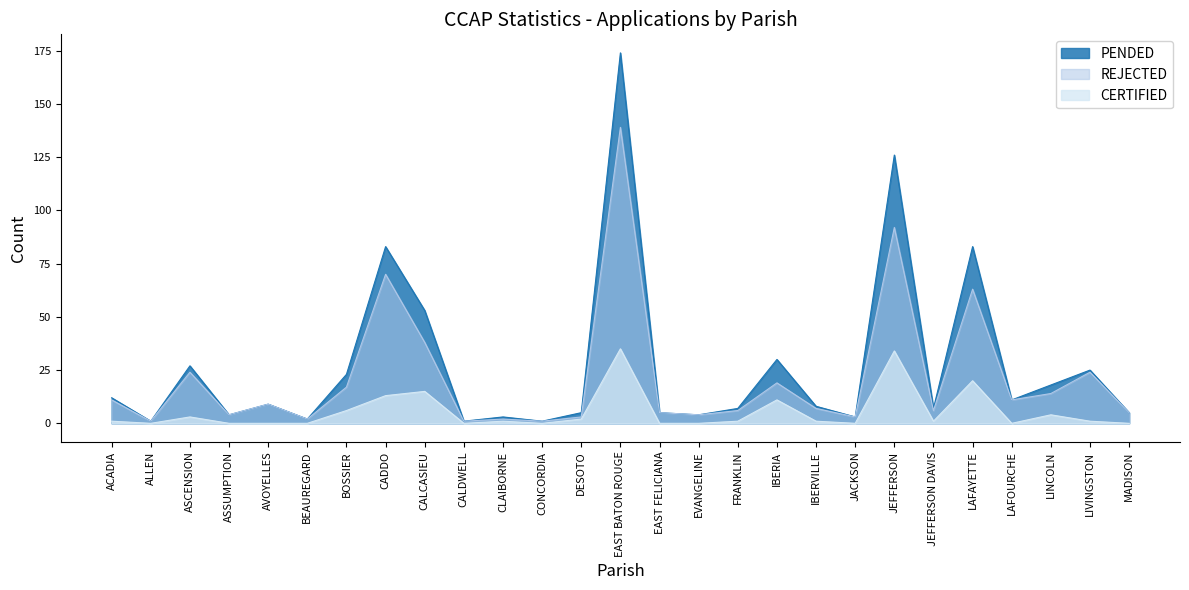

True or false: CERTIFIED and REJECTED cross at least once.

False